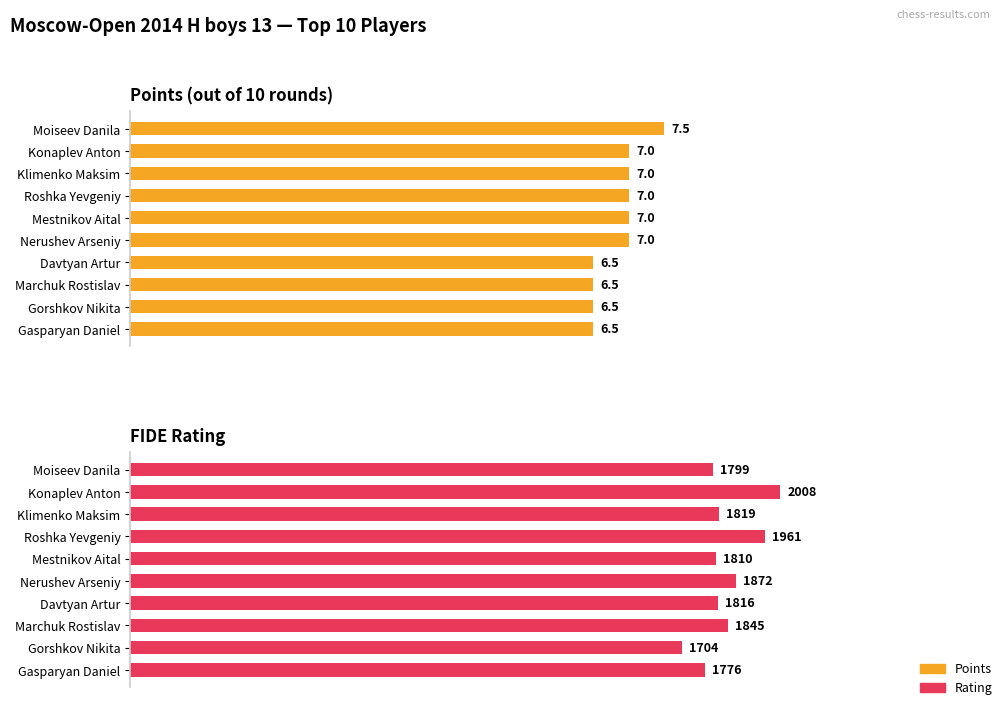

Which series changed the most between Konaplev Anton and Gasparyan Daniel?

Rating